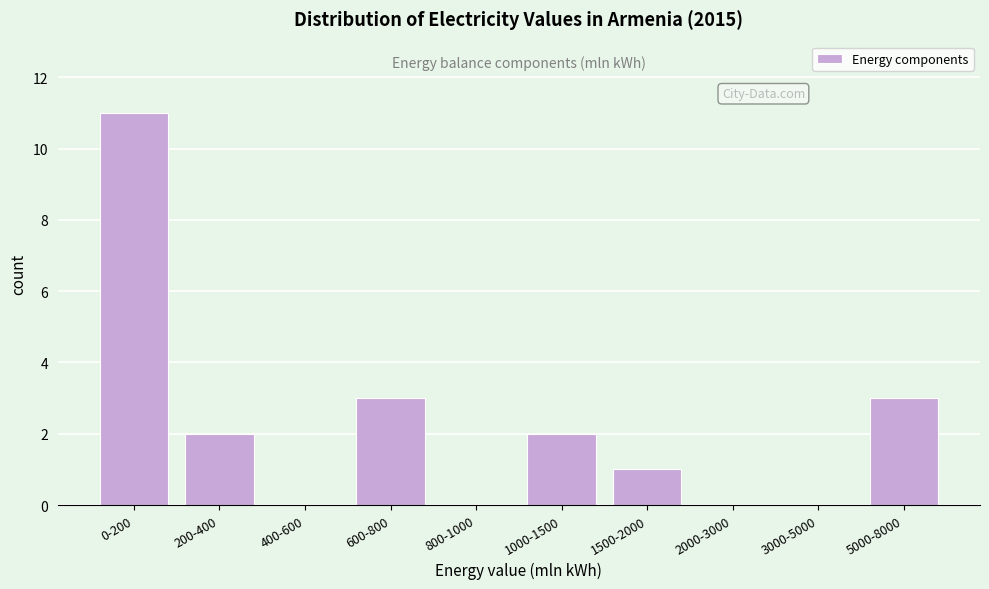

Reading right to left, what are all the values shown in this chart?

5000-8000=3	3000-5000=0	2000-3000=0	1500-2000=1	1000-1500=2	800-1000=0	600-800=3	400-600=0	200-400=2	0-200=11